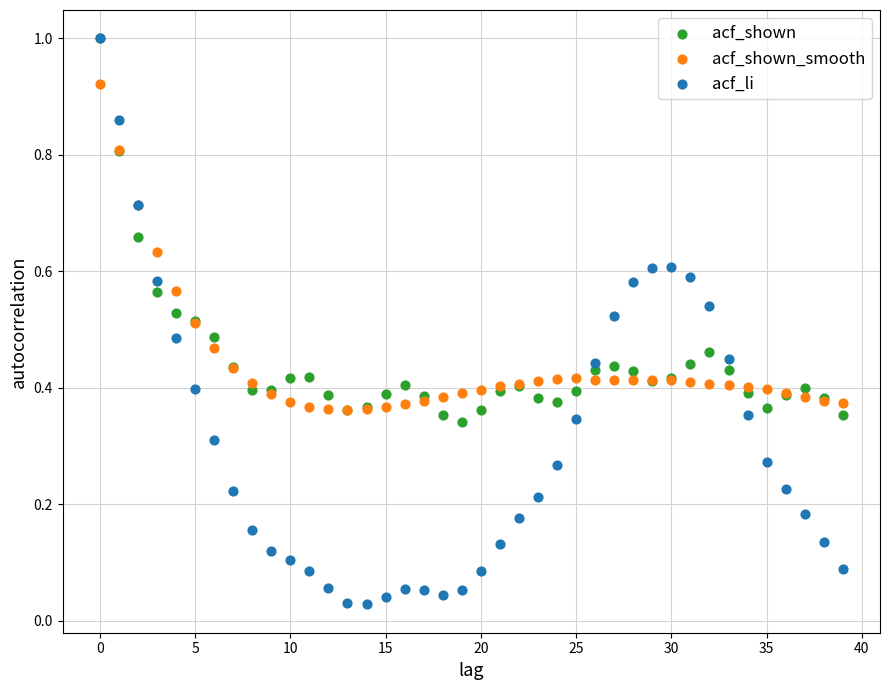

What are all the series names shown in the legend?

acf_shown, acf_shown_smooth, acf_li